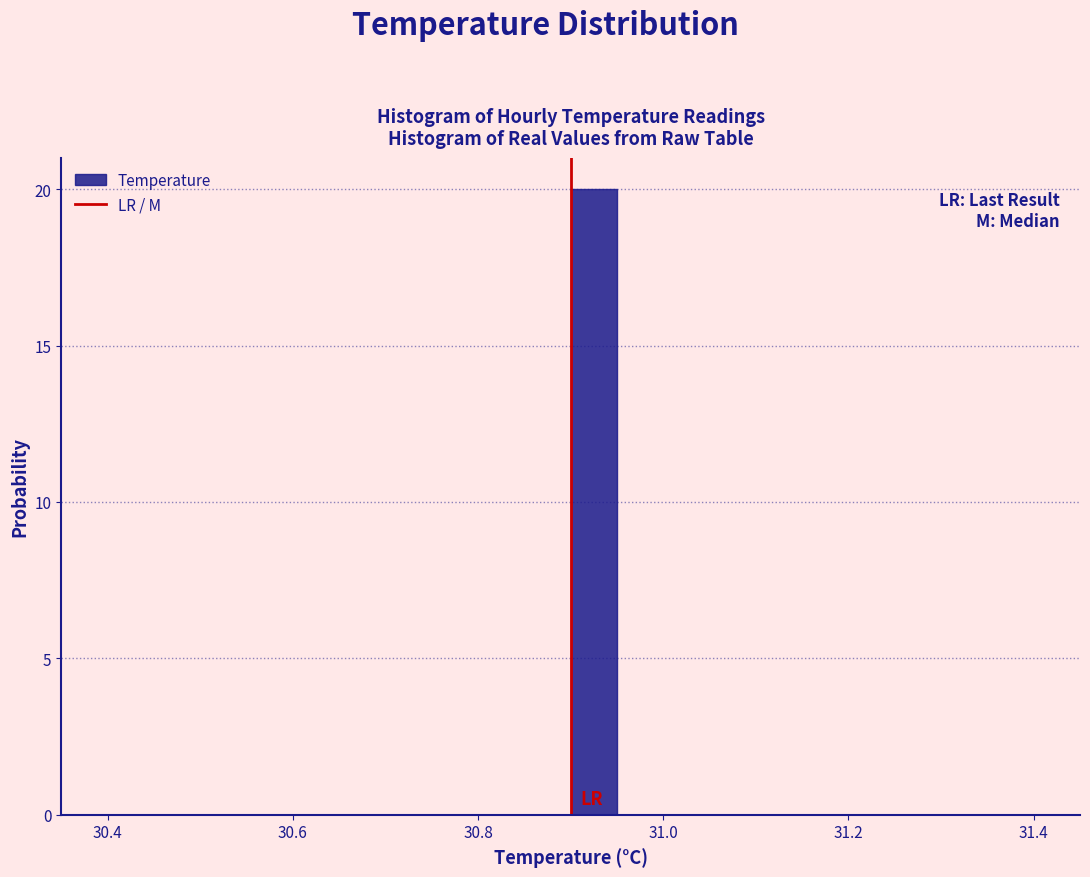

Around what value on the x-axis is the tallest bar? Give the approximate position of its centre, as read against the axis.

30.92